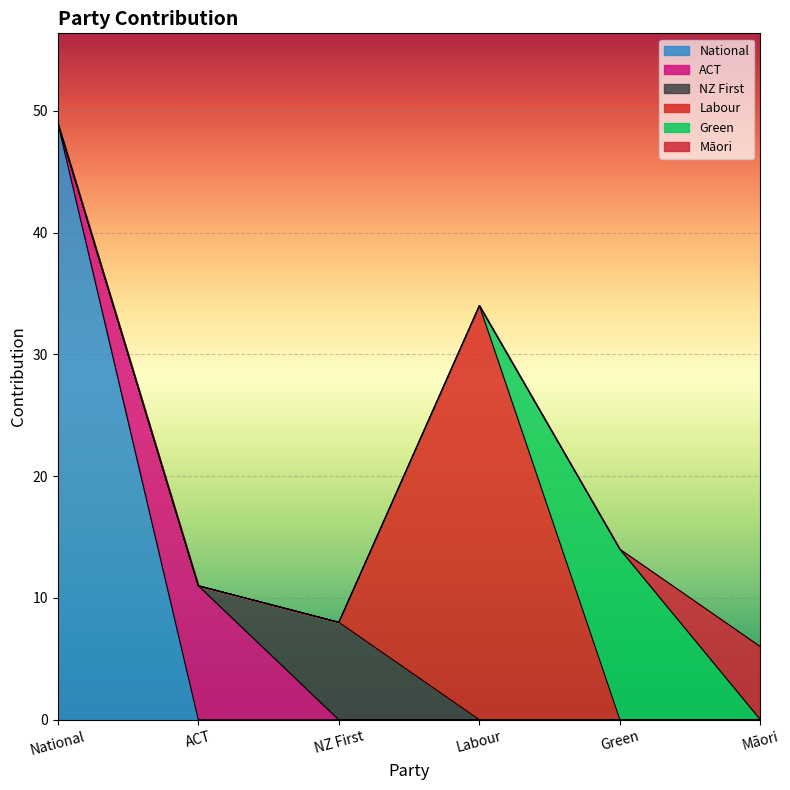

Which category has the highest value in the National series?

National